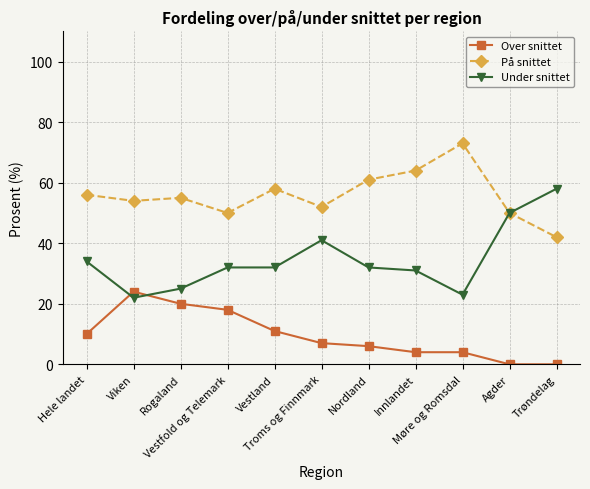

At which label does På snittet reach its peak?

Møre og Romsdal